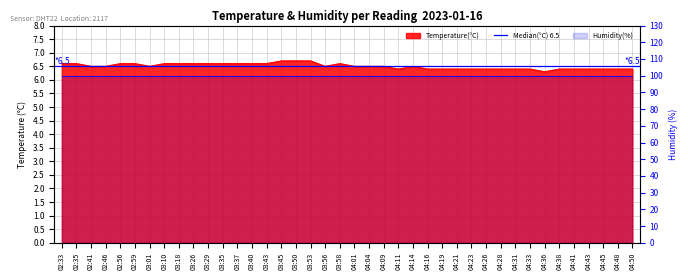

What is the difference between the maximum and minimum values?

0.4